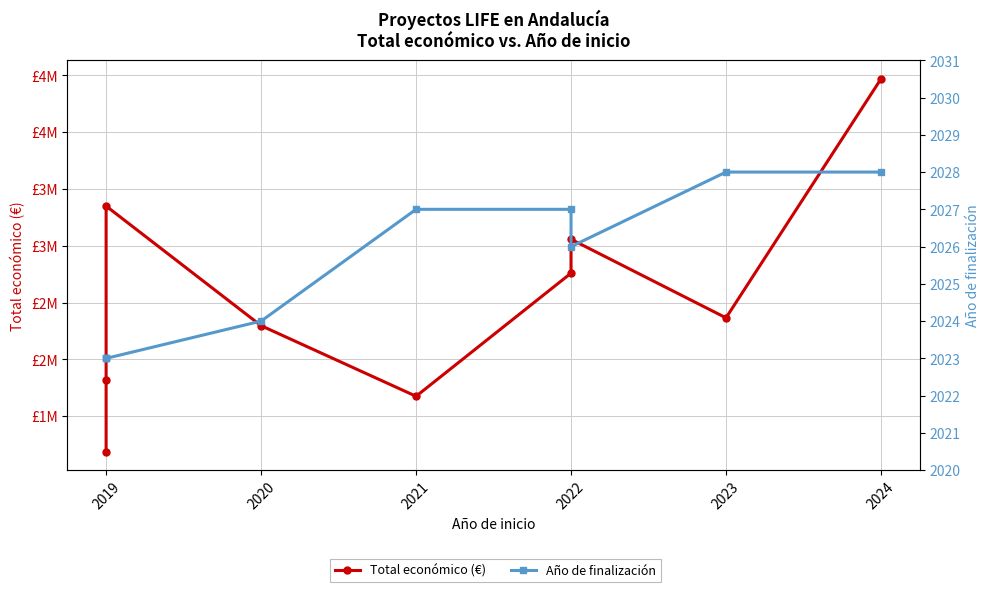

True or false: Año de finalización and Total económico (€) cross at least once.

False